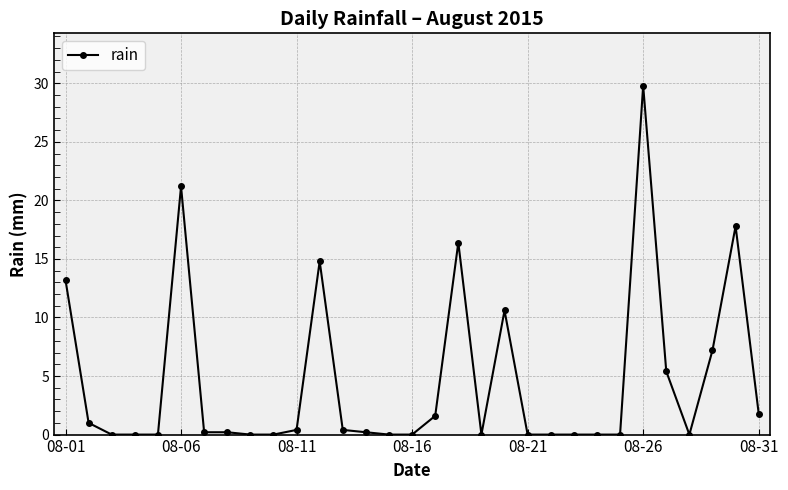

What is the value of the 31st point from the left?

1.8